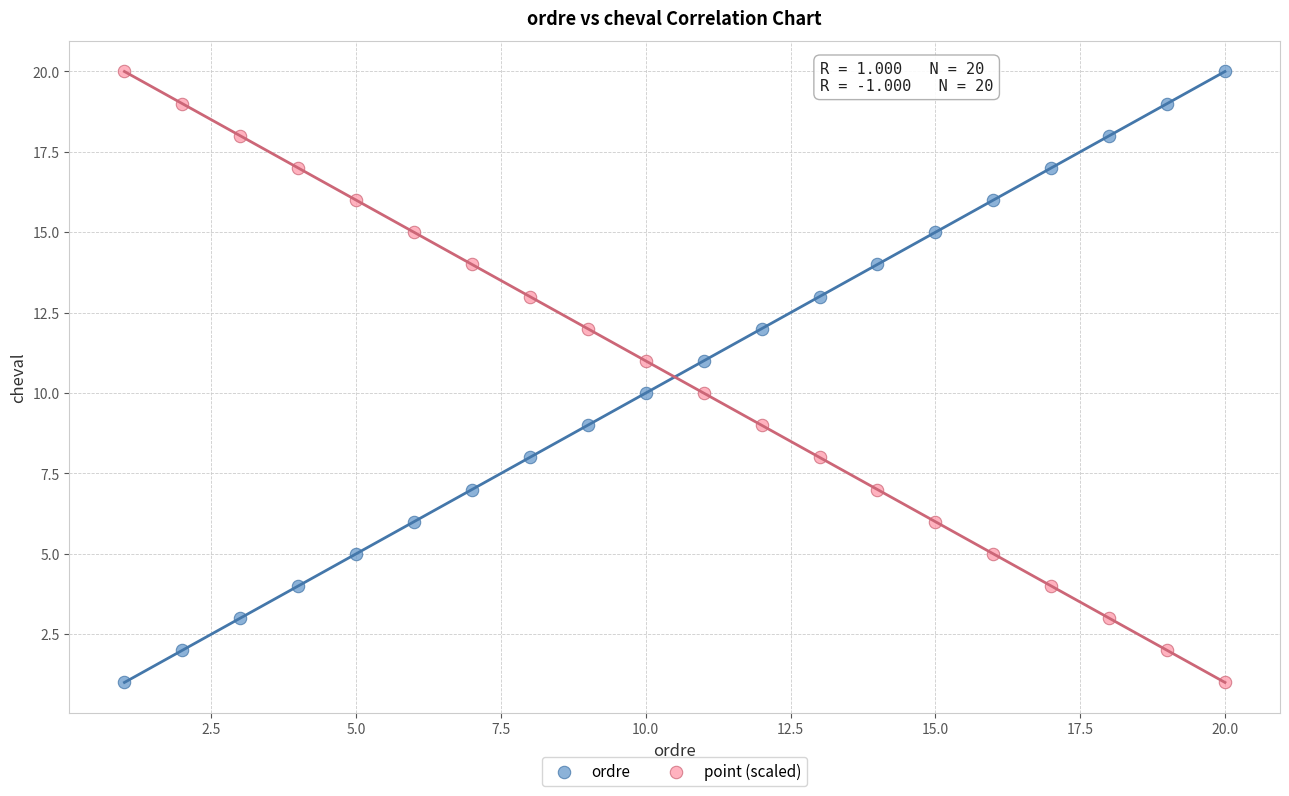

What is the X range (max minus min) for the scatter plot?

19